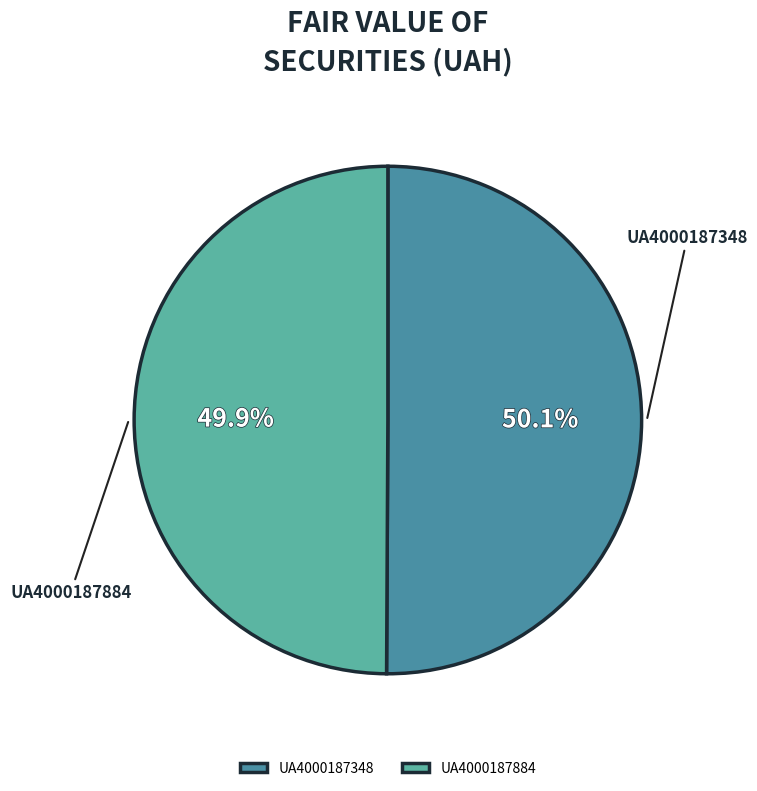

Is there any slice that represents more than half of the pie?

Yes